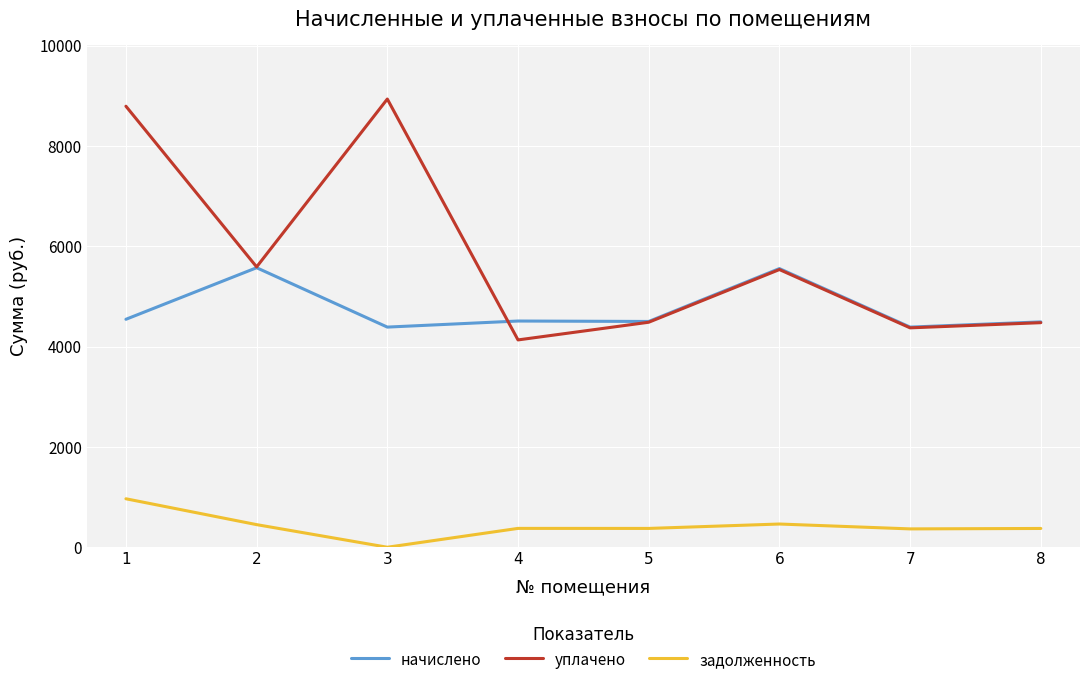

The начислено series shows 2131.2 at 3. True or false?

False